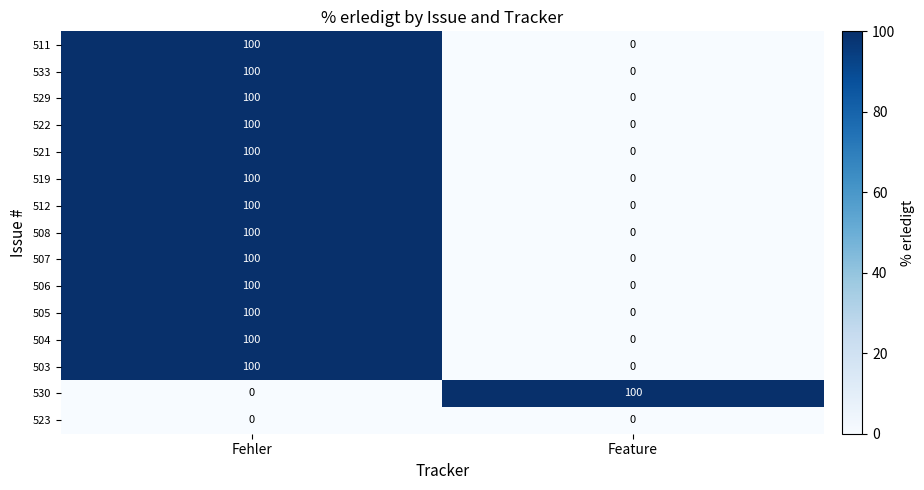

Is the value of 530 at Feature greater than the value of 523 at Fehler?

Yes